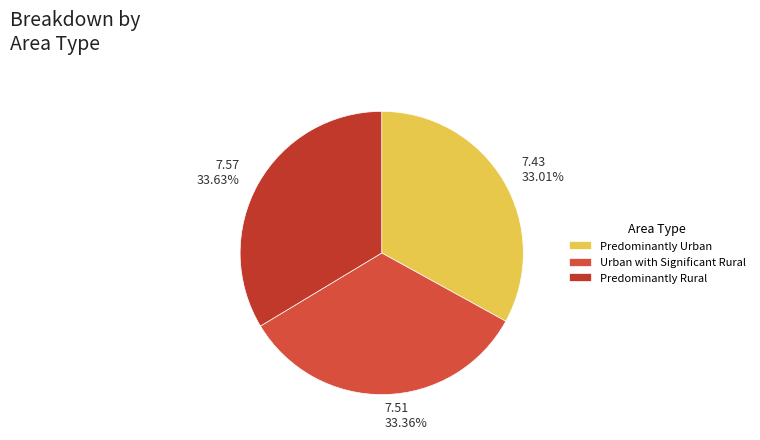

How many segments does this pie chart have?

3